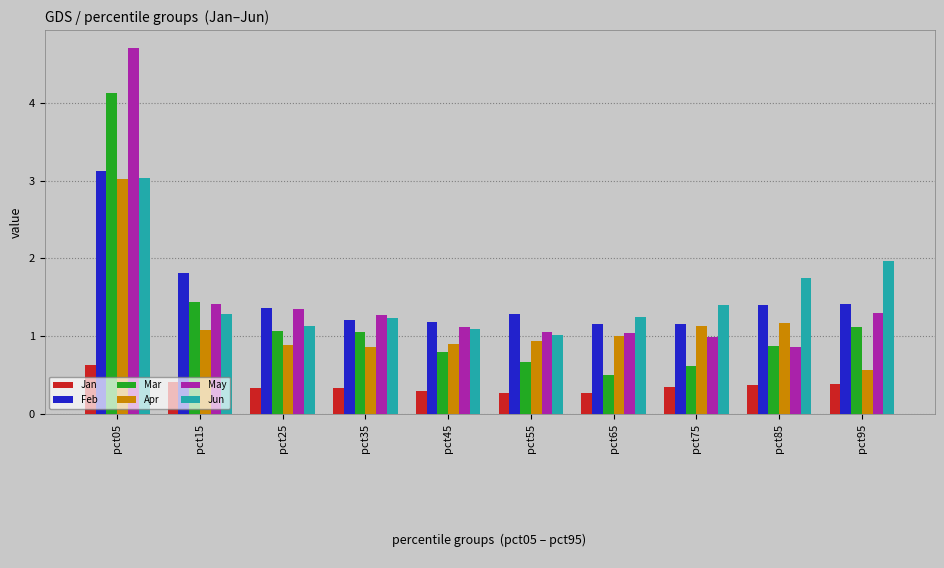

What is the difference between the maximum and second lowest values in the Mar series?

3.5